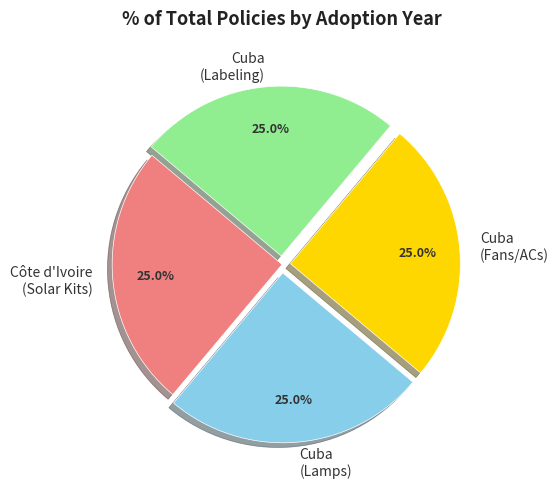

Is Côte d'Ivoire (Solar Kits) the majority of the pie?

No